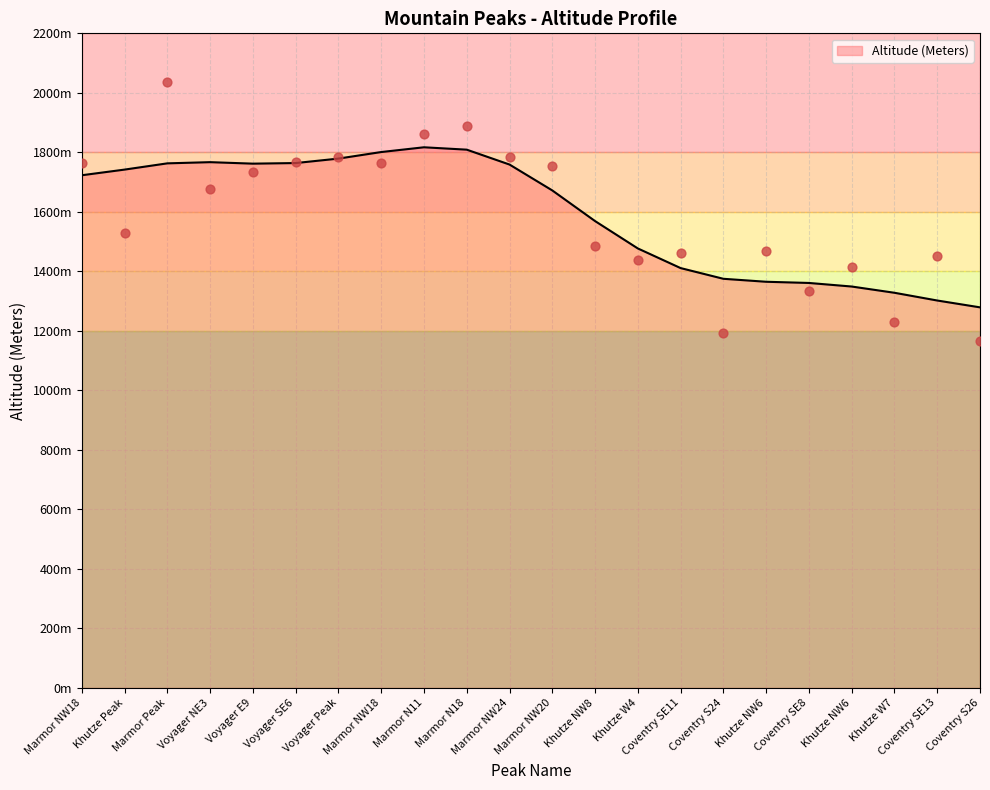

What is the change in value from Marmor Peak to Khutze NW6?

-568